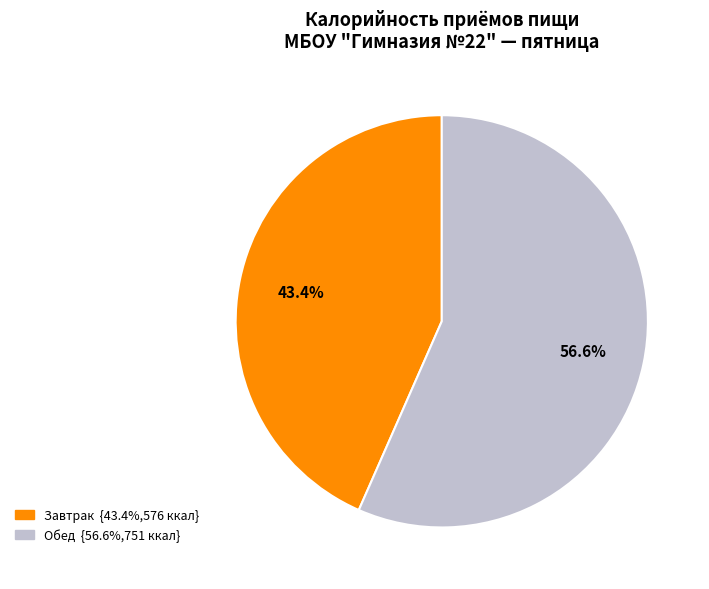

Between Завтрак and Обед, which is larger?

Обед